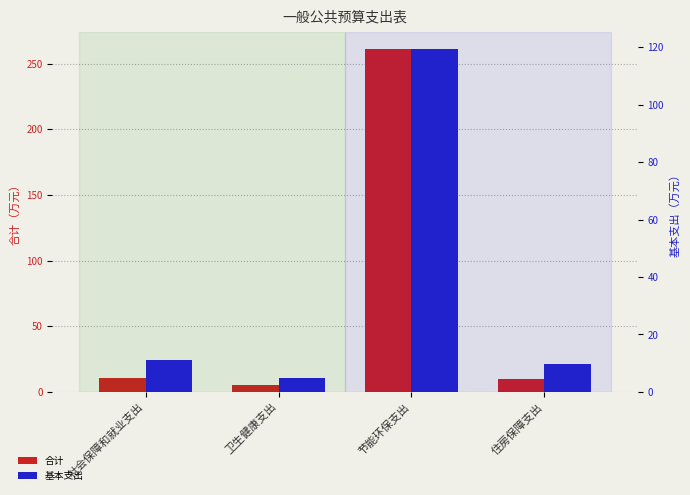

Which series has the largest total across all categories?

合计